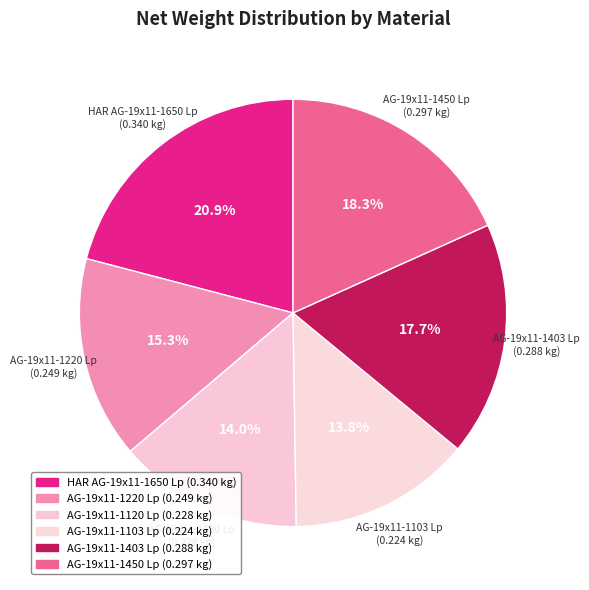

What portion of the pie excludes AG-19x11-1120 Lp?

86.0%